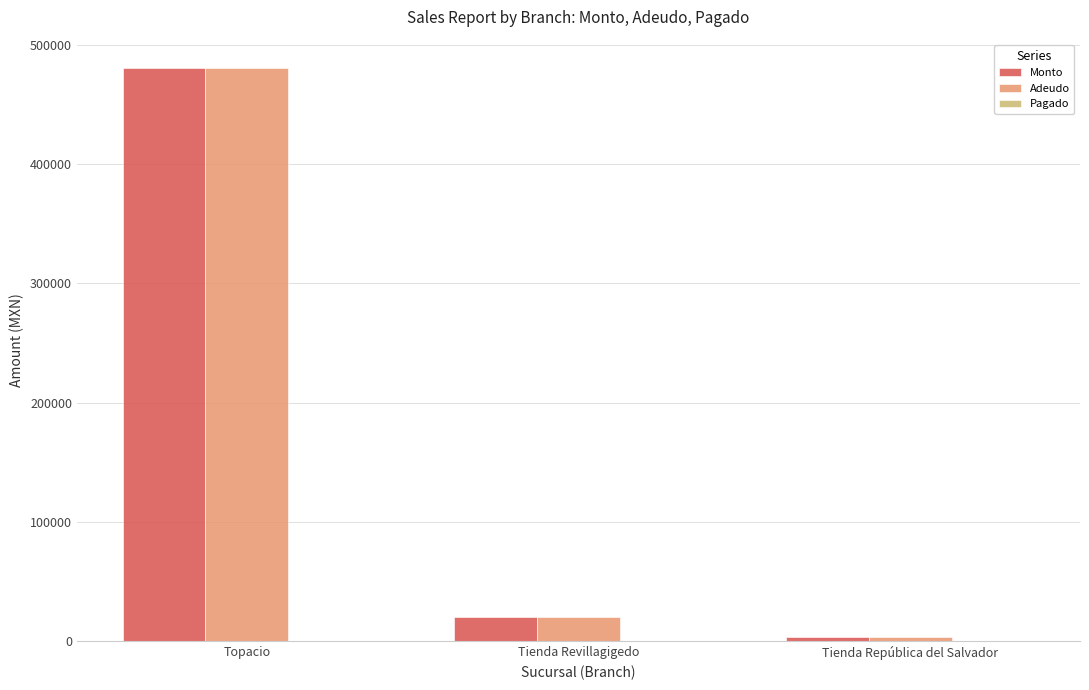

How many bars are there in total?

6